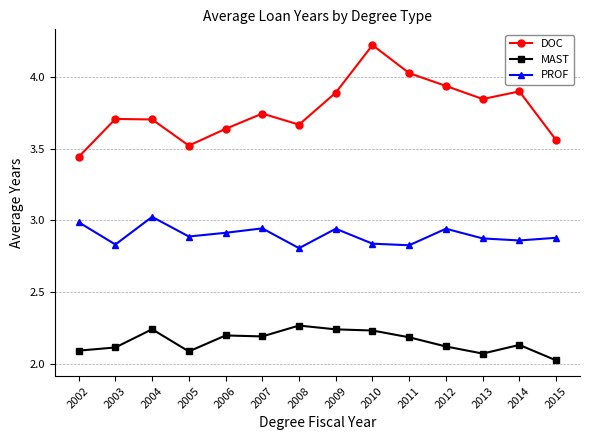

True or false: PROF and DOC cross at least once.

False